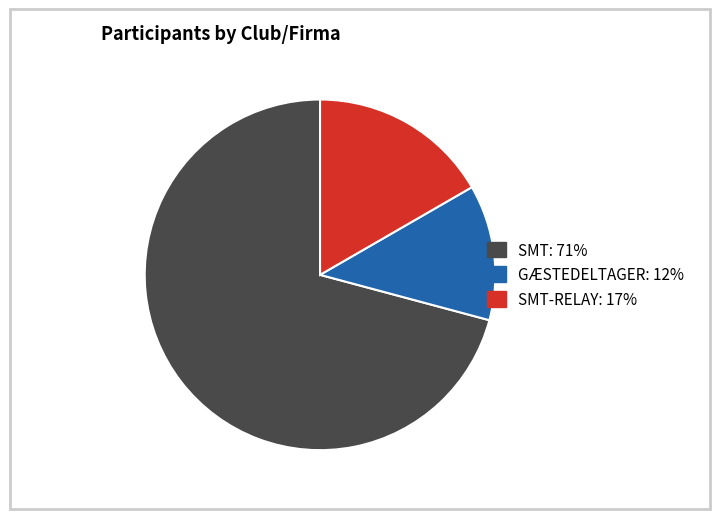

Is there a majority slice in this chart?

Yes